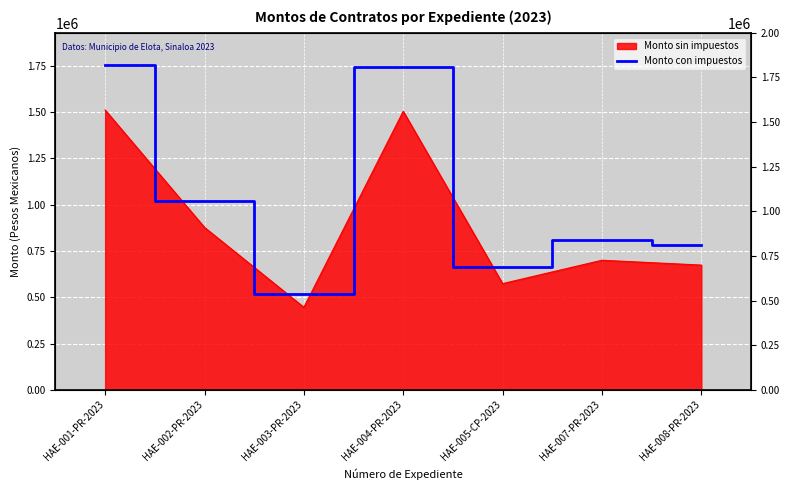

True or false: the data shows 286922.2 at HAE-003-PR-2023.

False